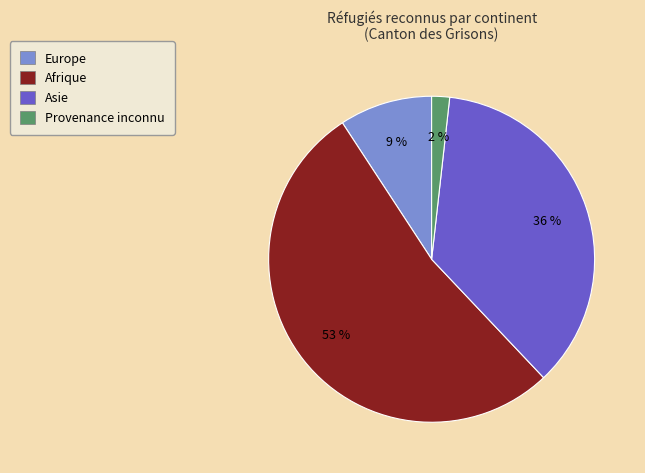

Count the number of slices in the pie.

4